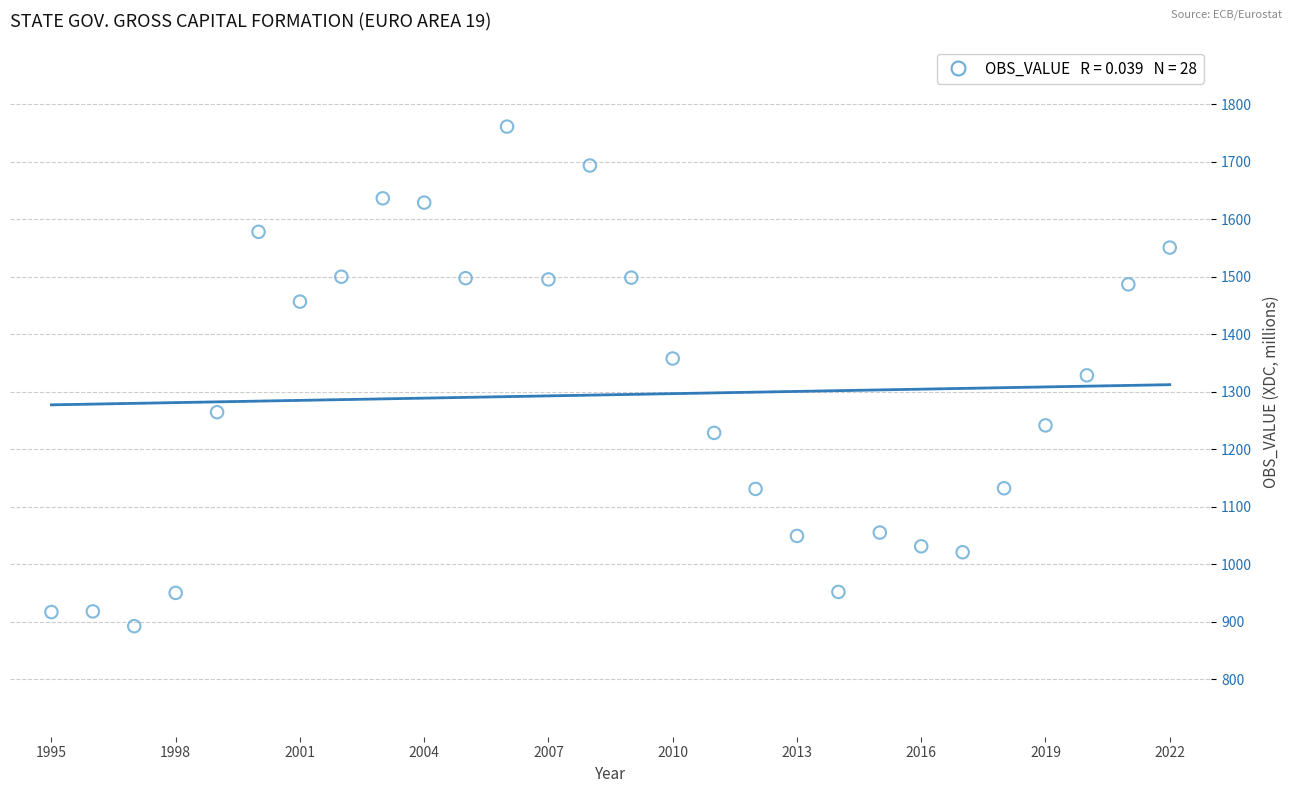

What is the range of Y values (max minus min)?

868.7